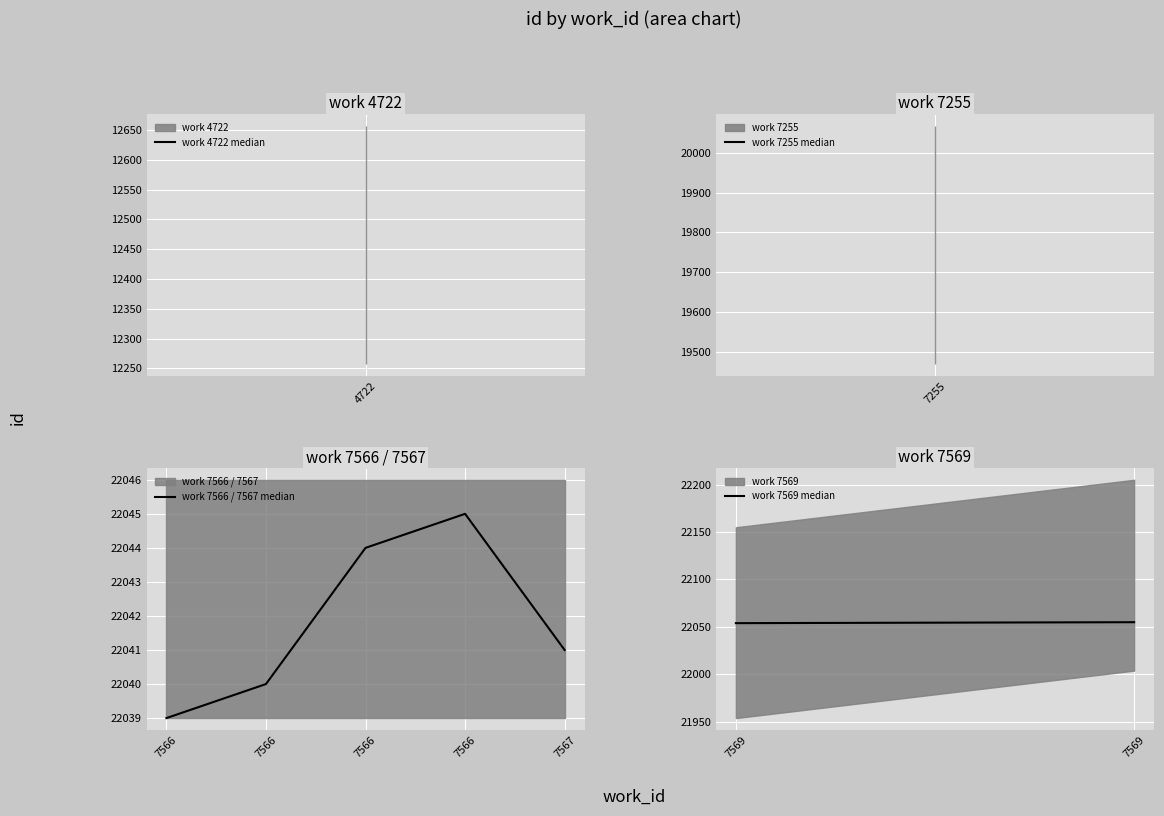

What is the lowest value of the work_id series?

4722